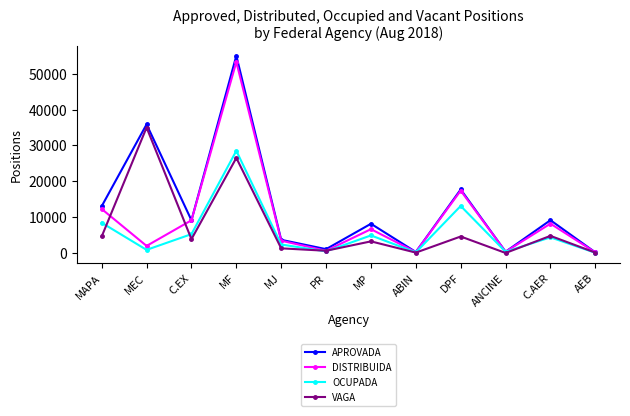

What is the difference between the maximum and minimum values in the OCUPADA series?

28424